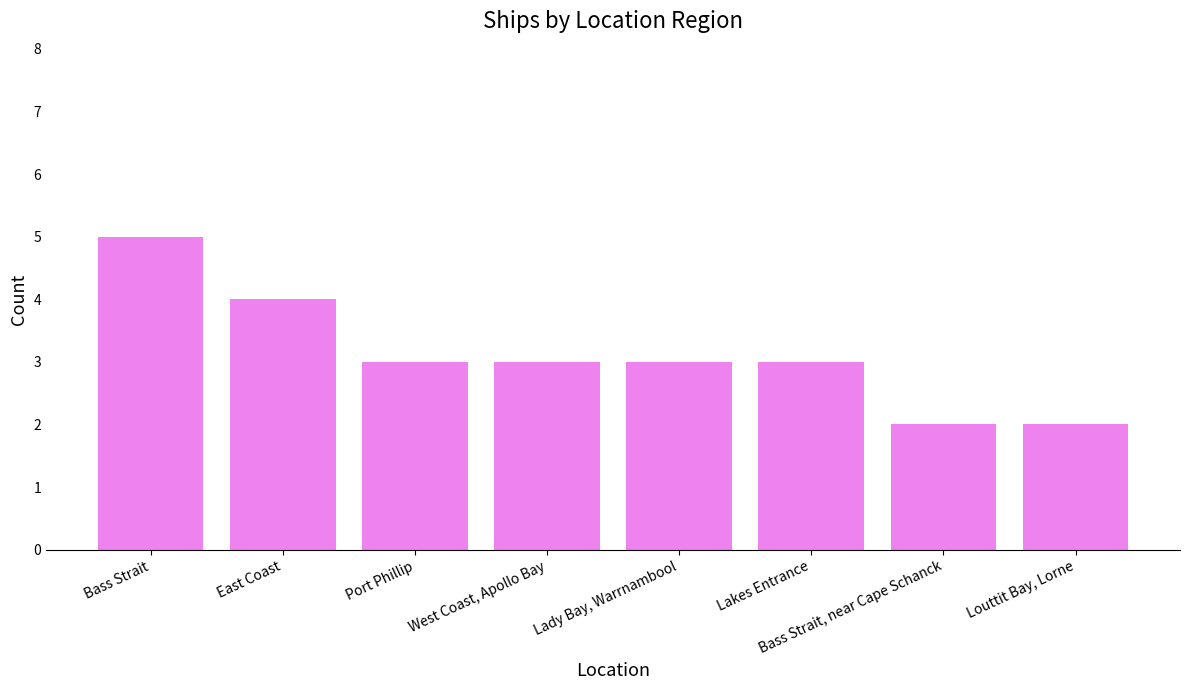

Which label corresponds to the largest value in the chart?

Bass Strait